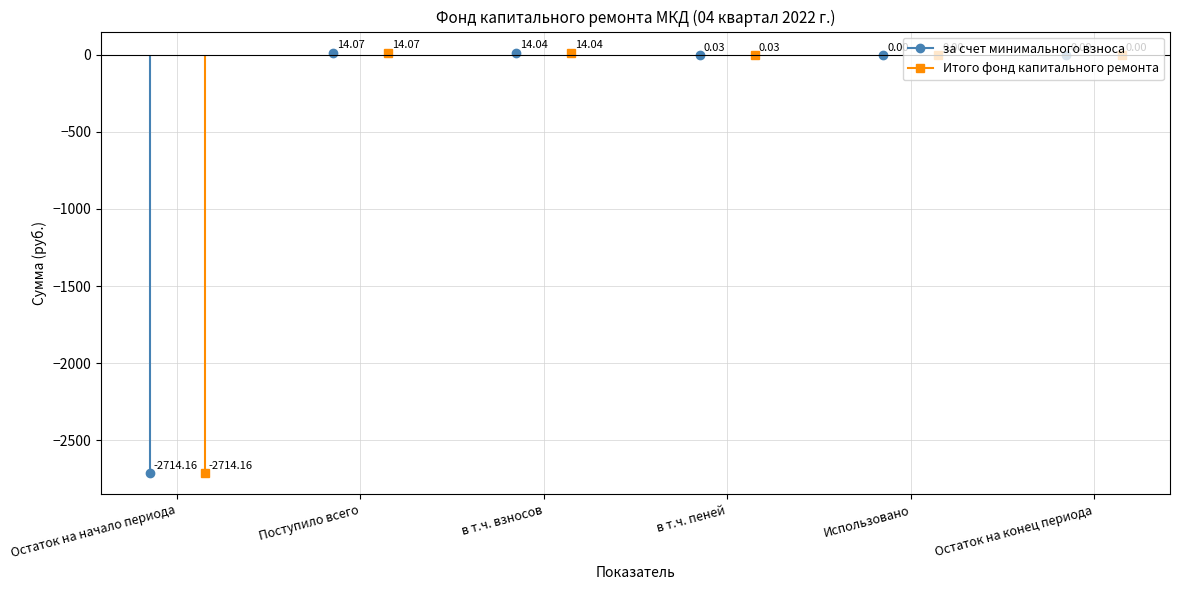

What is the difference between the second highest and minimum values in the за счет минимального взноса series?

2728.2